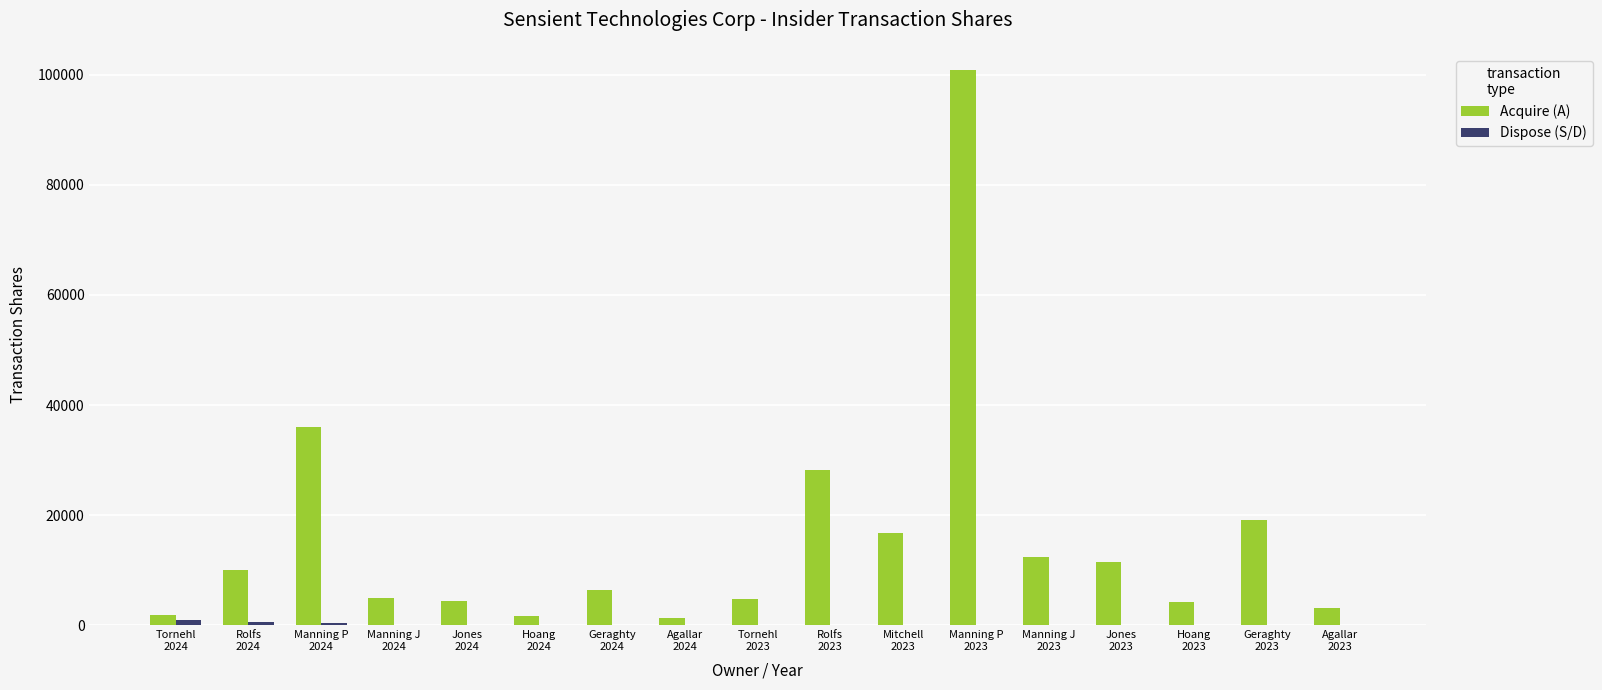

Which series has the largest range (max minus min)?

Acquire (A)